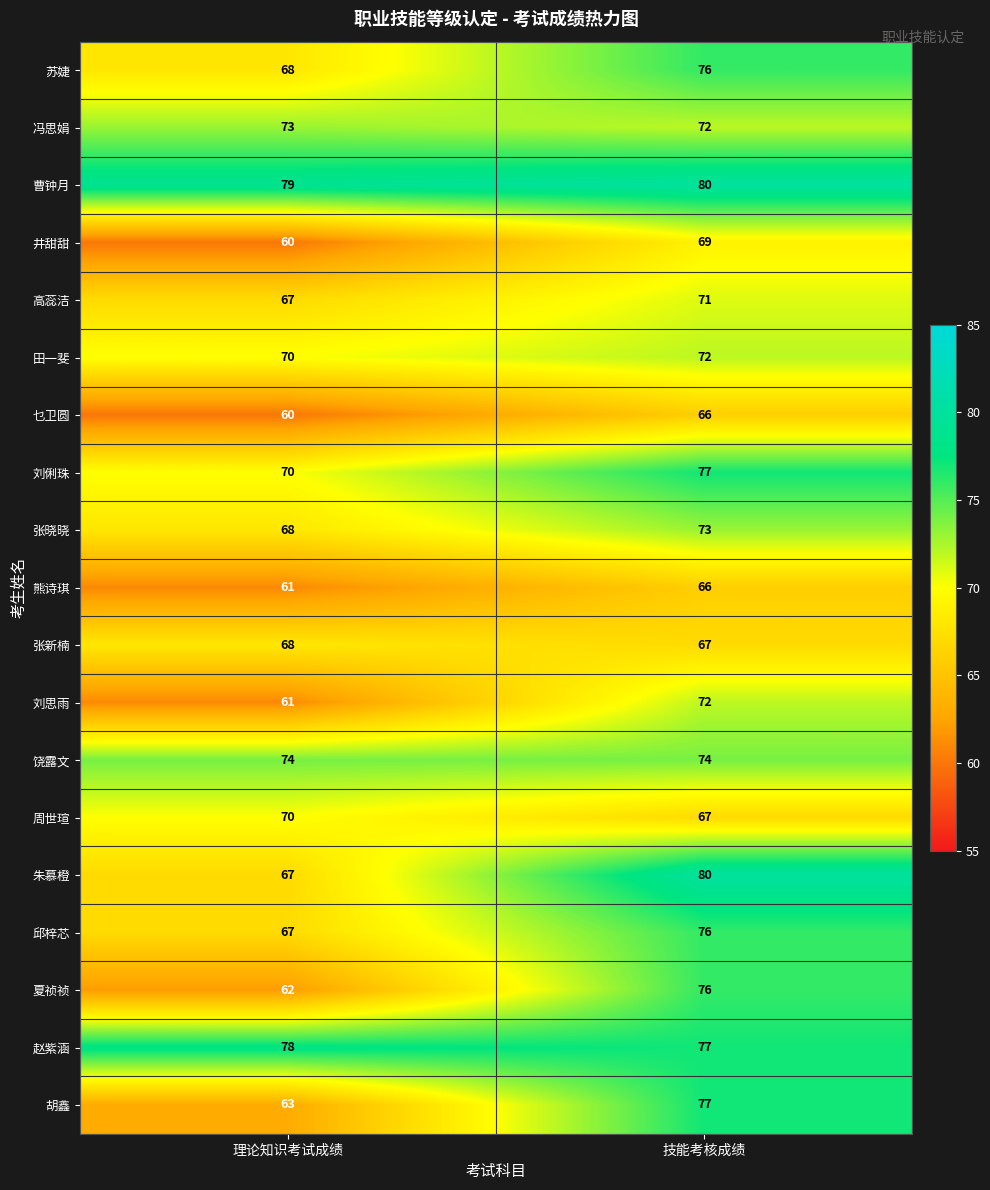

What is the average value of the 张新楠 series?

68